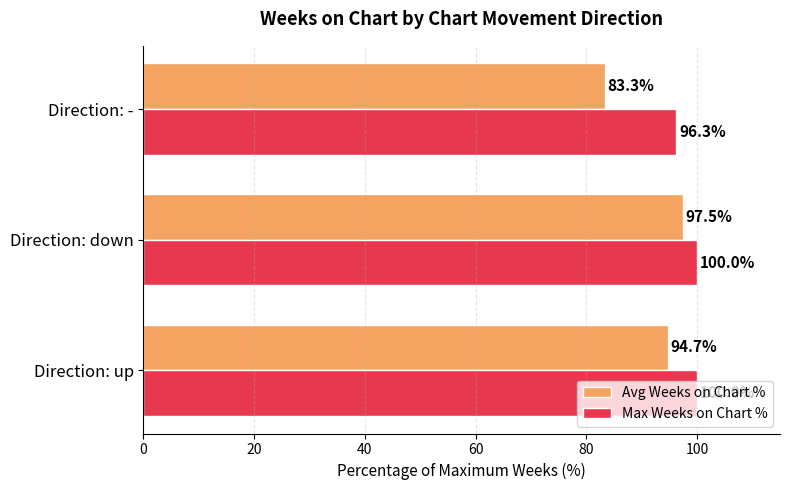

What are all the series names shown in the legend?

Avg Weeks on Chart %, Max Weeks on Chart %